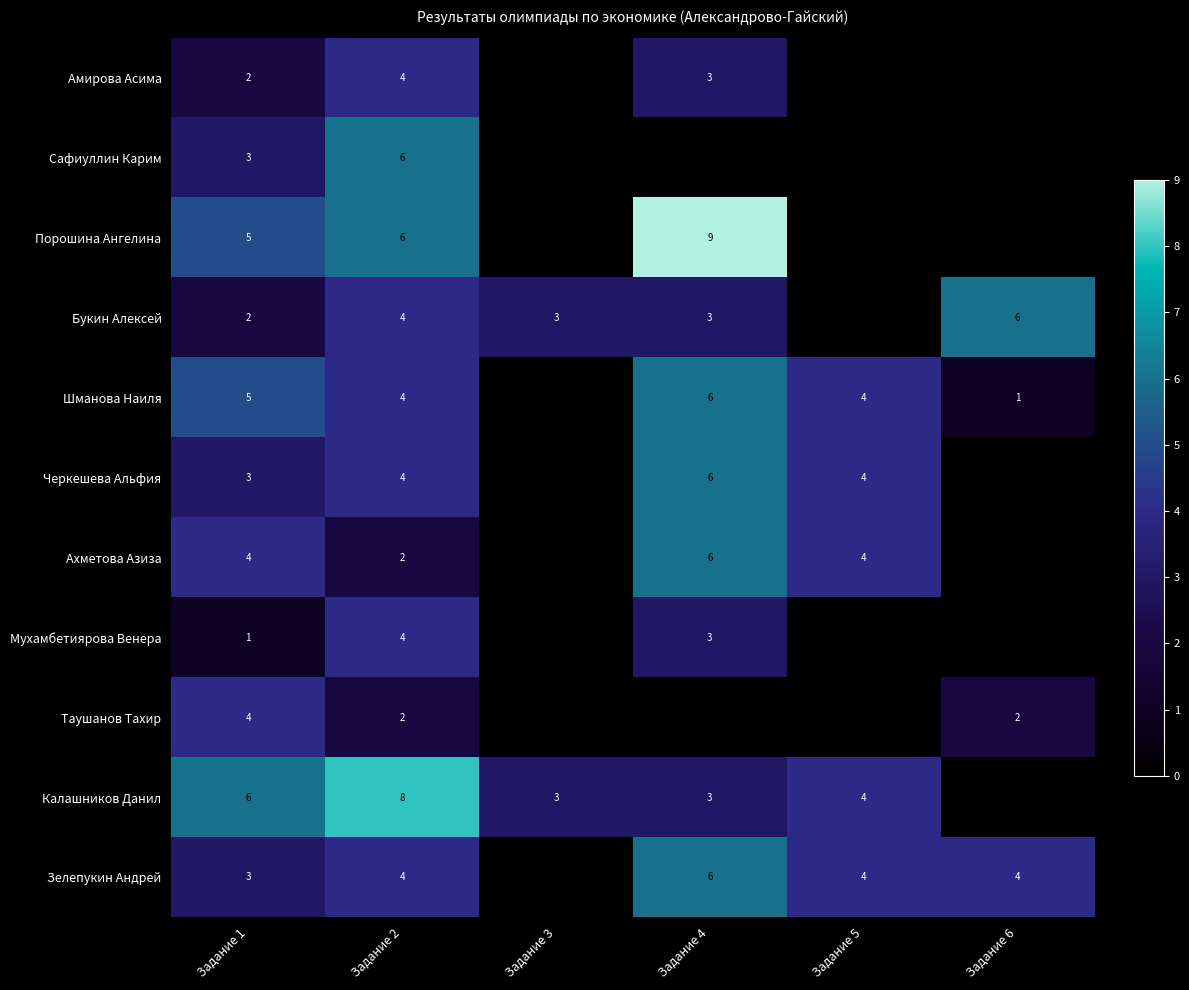

Which category has the highest value across all series?

Задание 4